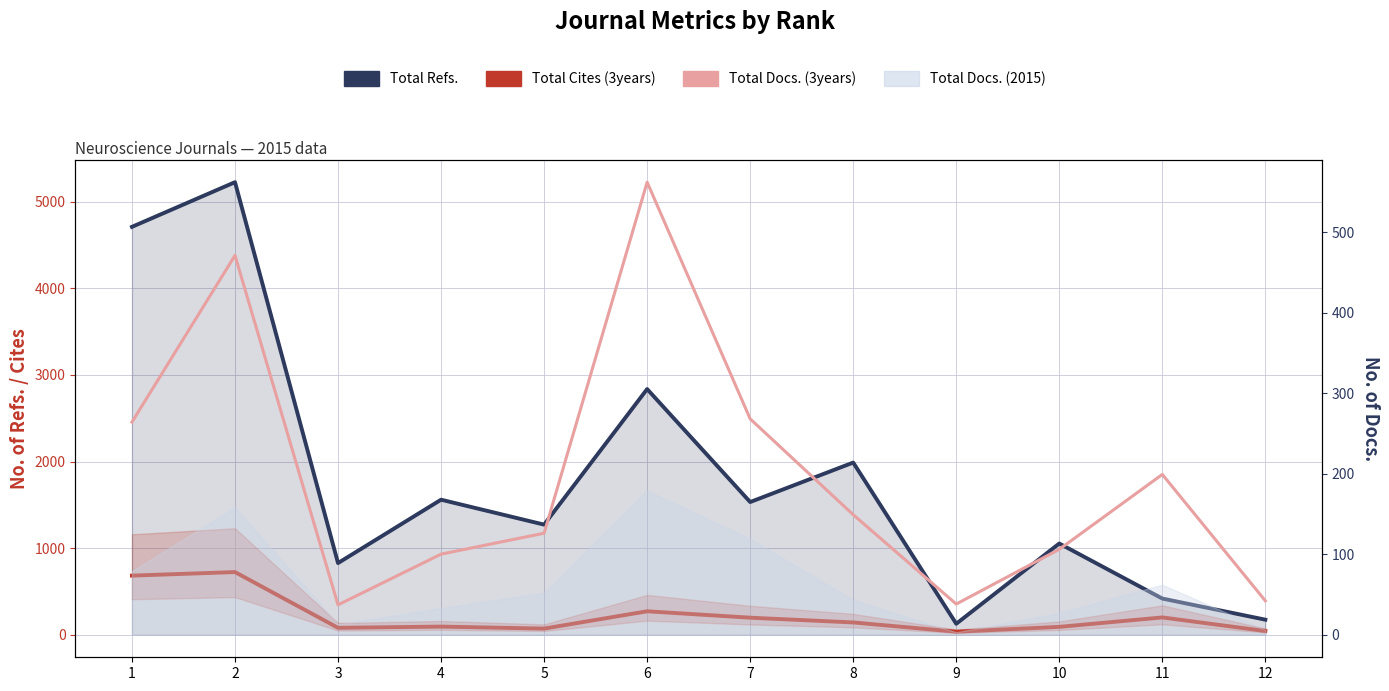

At which category does the chart reach its peak across all series?

2